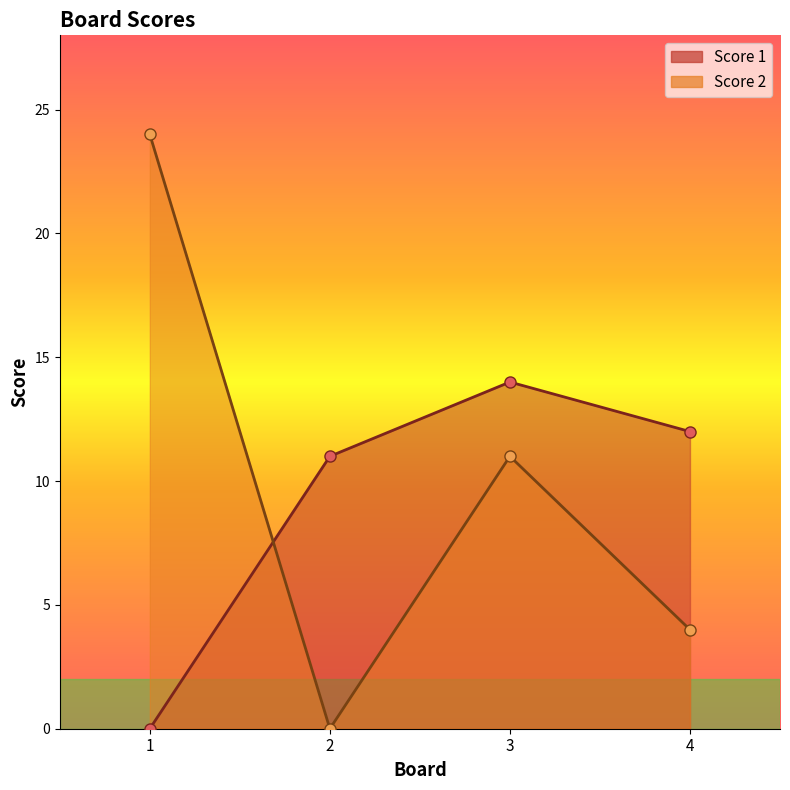

How many positive values does the Score 2 series have?

3